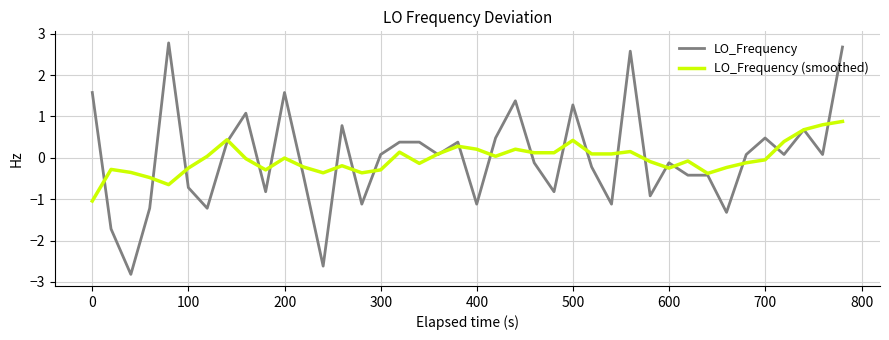

List the series in order of their peak value, highest first.

LO_Frequency, LO_Frequency (smoothed)